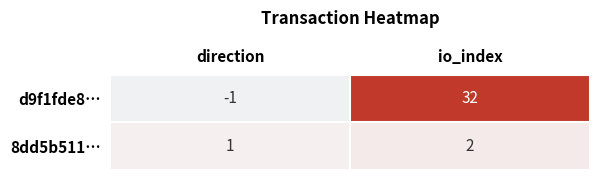

The value of 8dd5b511… at io_index is 4. True or false?

False